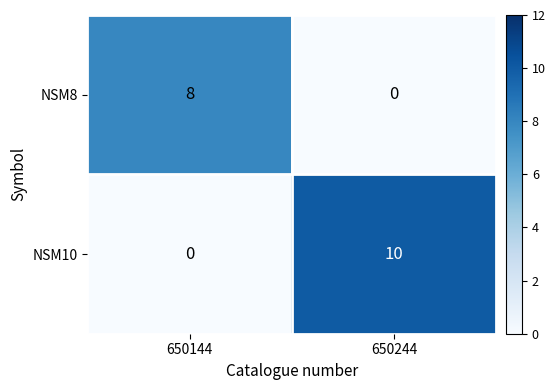

Rank the series by their maximum value, from lowest to highest.

NSM8, NSM10